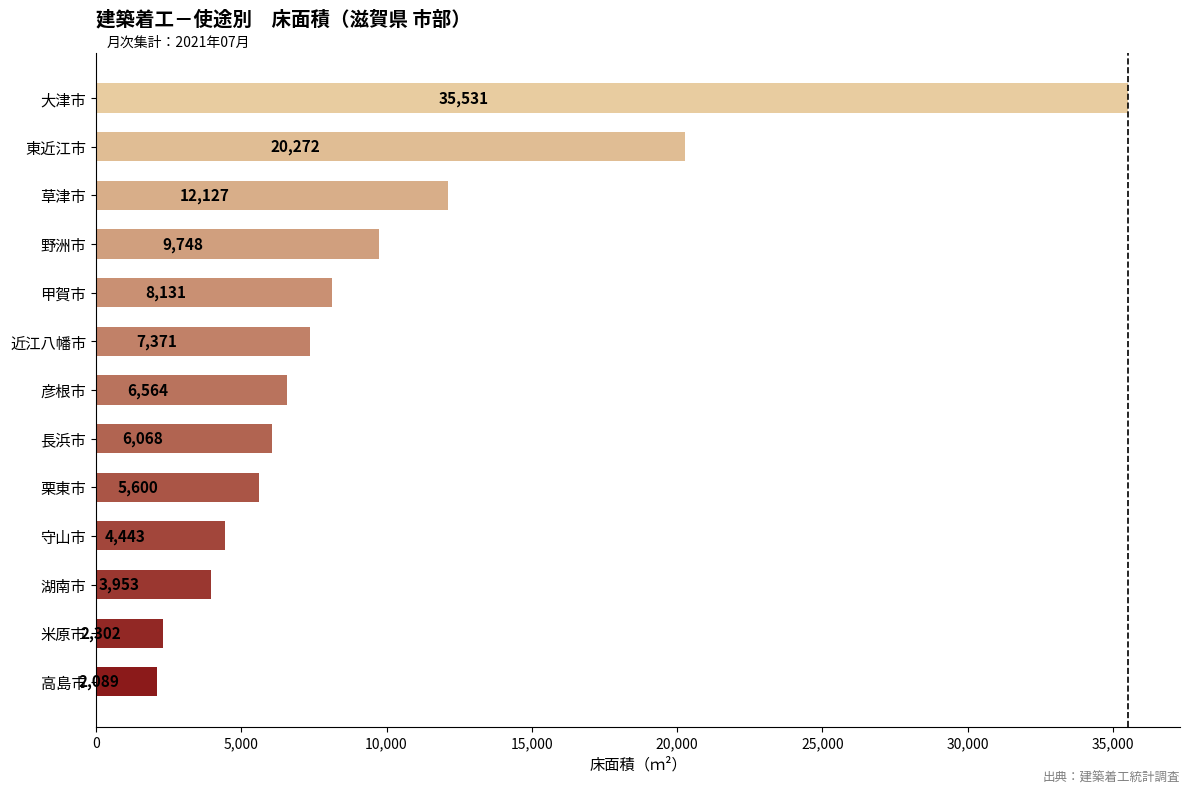

Reading top to bottom, list all the values displayed in this chart.

35531	20272	12127	9748	8131	7371	6564	6068	5600	4443	3953	2302	2089